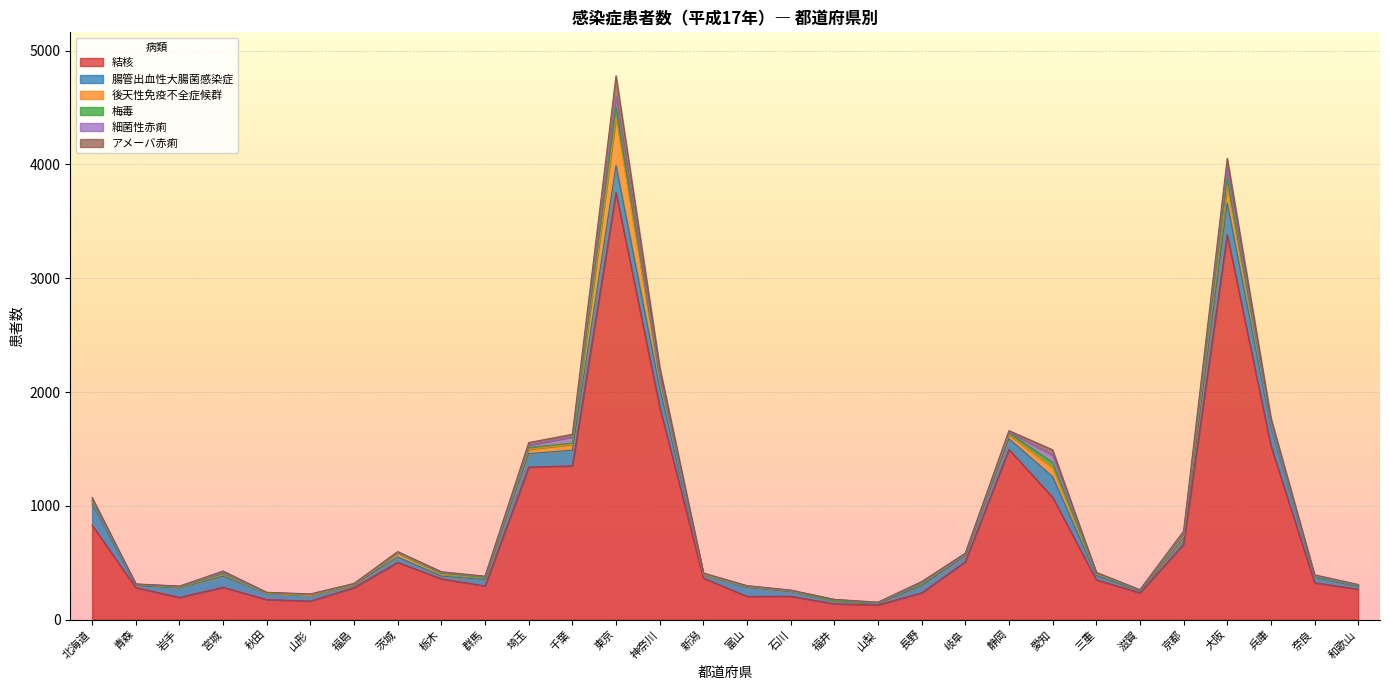

The 結核 series shows 296 at 群馬. True or false?

True